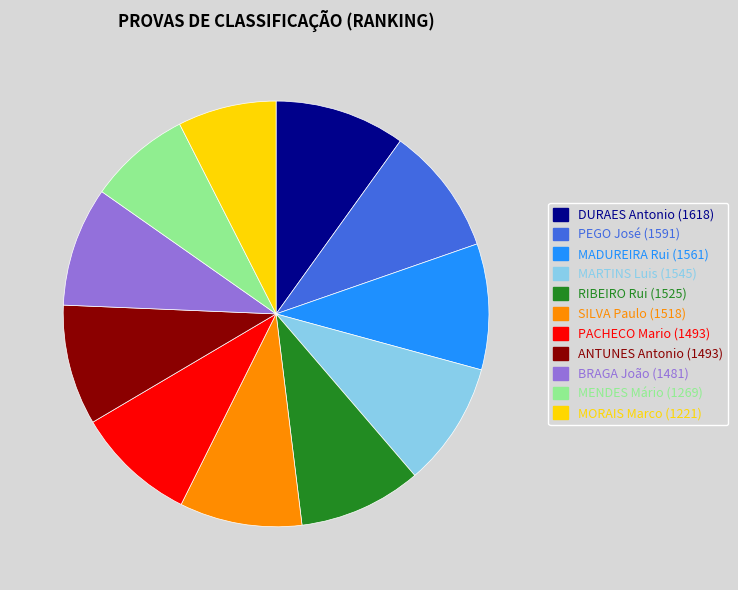

Does any single category account for the majority?

No